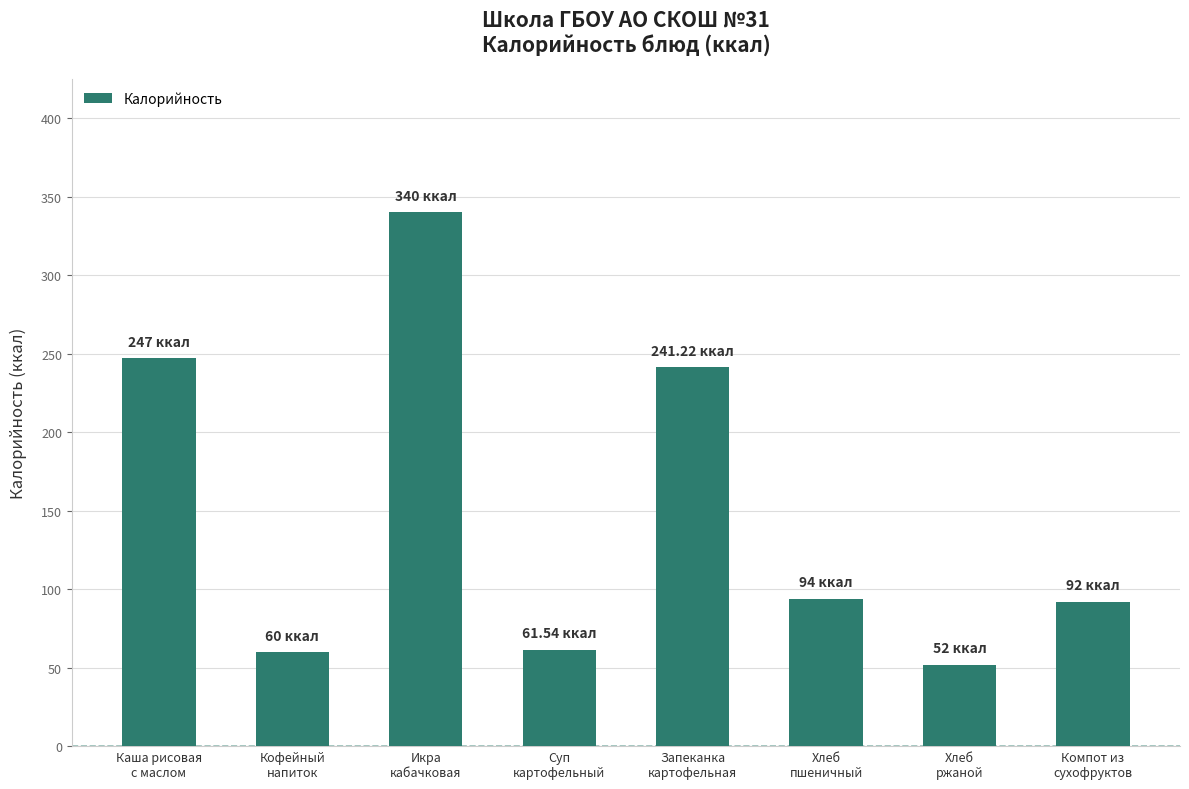

Does the chart contain any negative values?

No